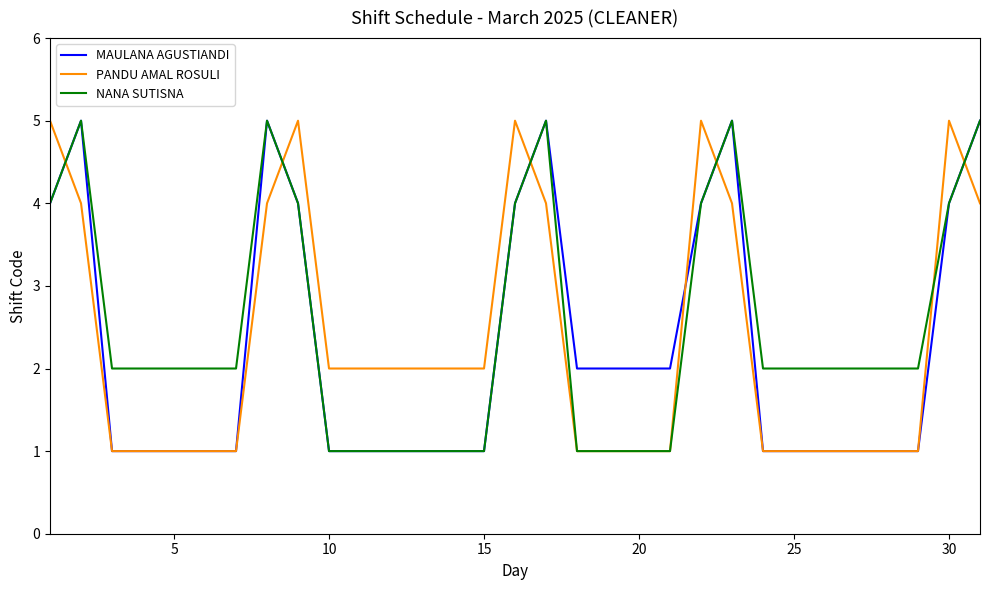

Reading left to right, extract all data points from this chart.

MAULANA AGUSTIANDI: 4	5	1	1	1	1	1	5	4	1	1	1	1	1	1	4	5	2	2	2	2	4	5	1	1	1	1	1	1	4	5
PANDU AMAL ROSULI: 5	4	1	1	1	1	1	4	5	2	2	2	2	2	2	5	4	1	1	1	1	5	4	1	1	1	1	1	1	5	4
NANA SUTISNA: 4	5	2	2	2	2	2	5	4	1	1	1	1	1	1	4	5	1	1	1	1	4	5	2	2	2	2	2	2	4	5